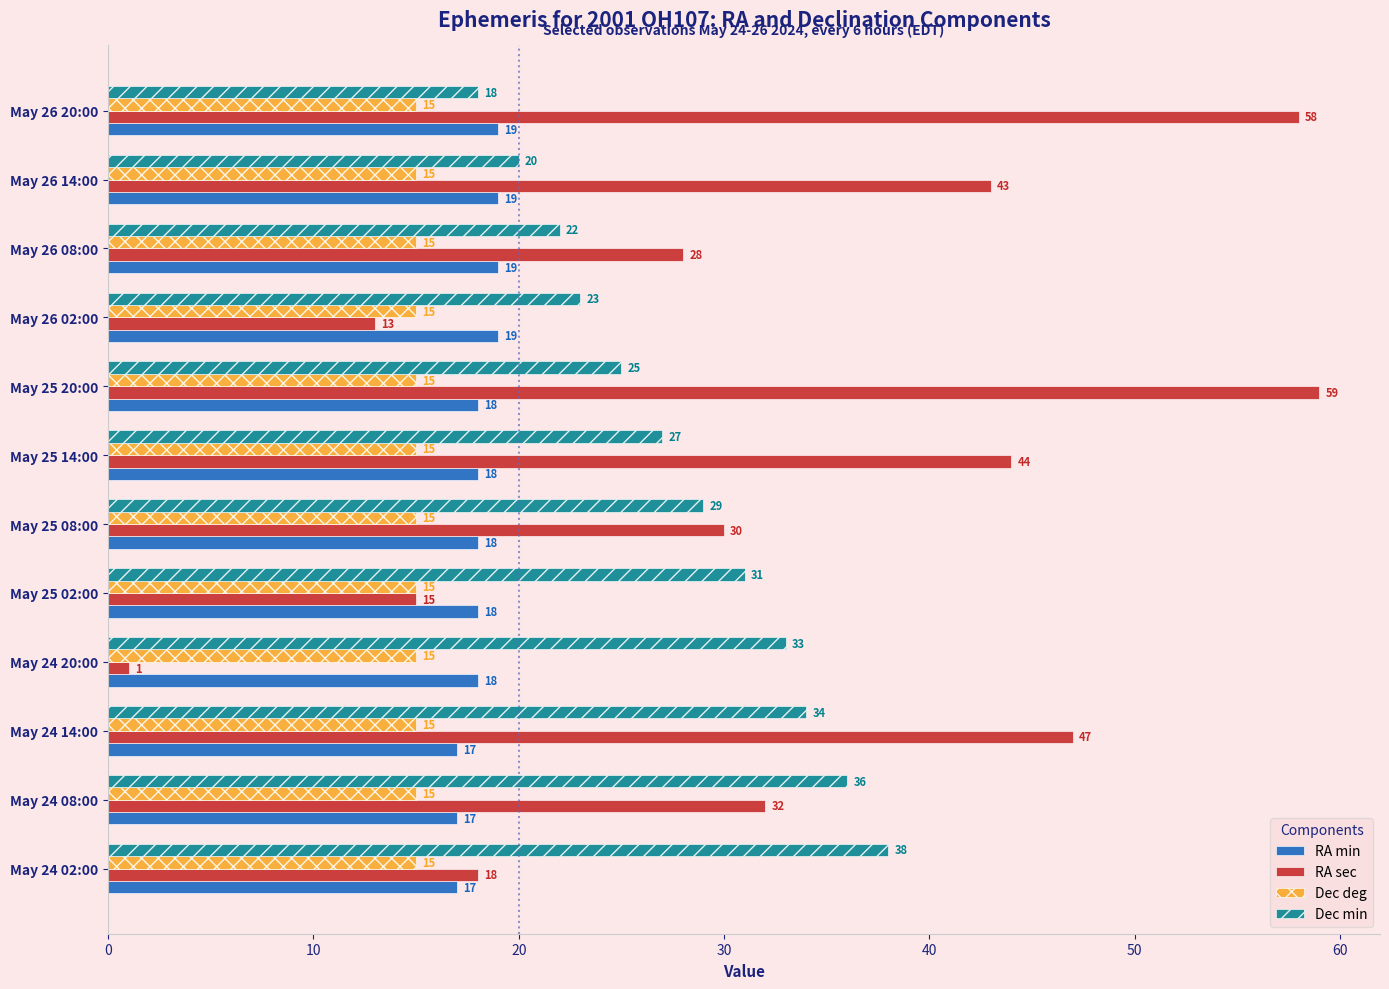

At which label is RA sec closest to 30?

May 25 08:00